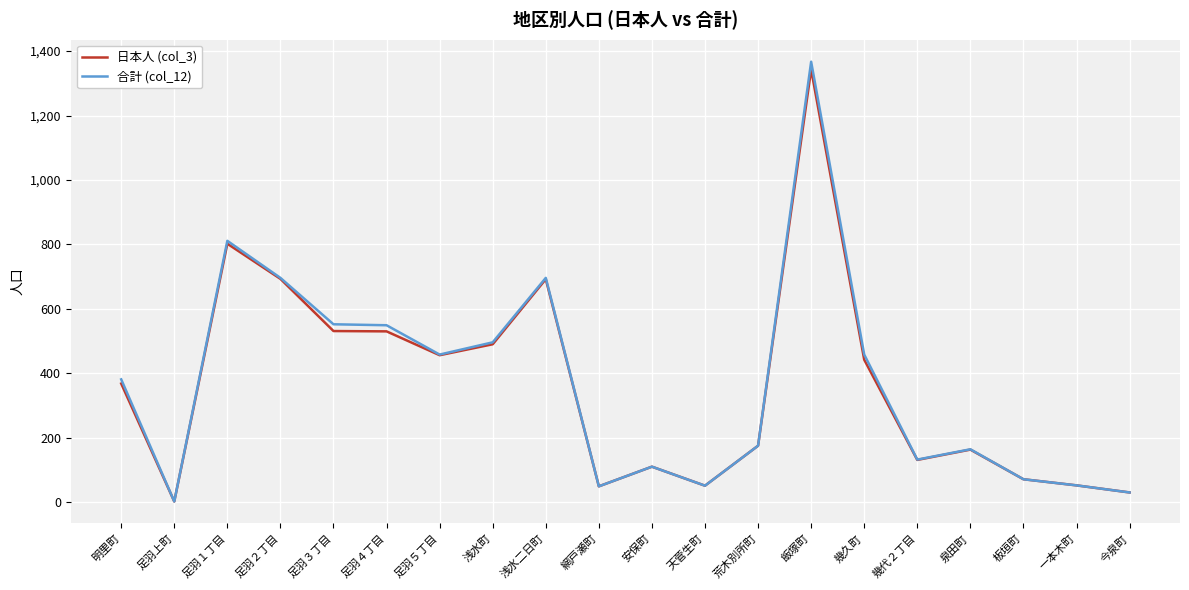

Which series has the largest range (max minus min)?

合計 (col_12)